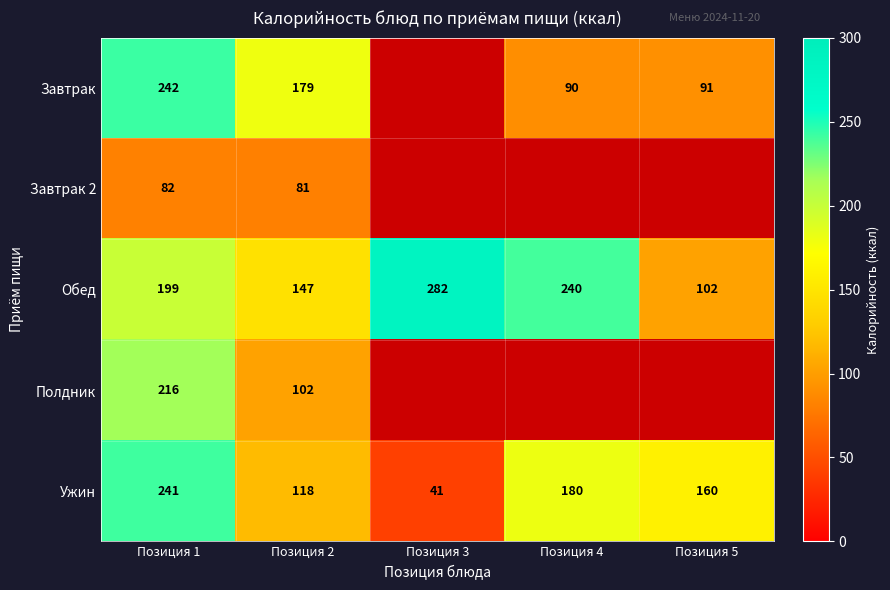

Rank the series at Позиция 1 from lowest to highest value.

Завтрак 2, Обед, Полдник, Ужин, Завтрак